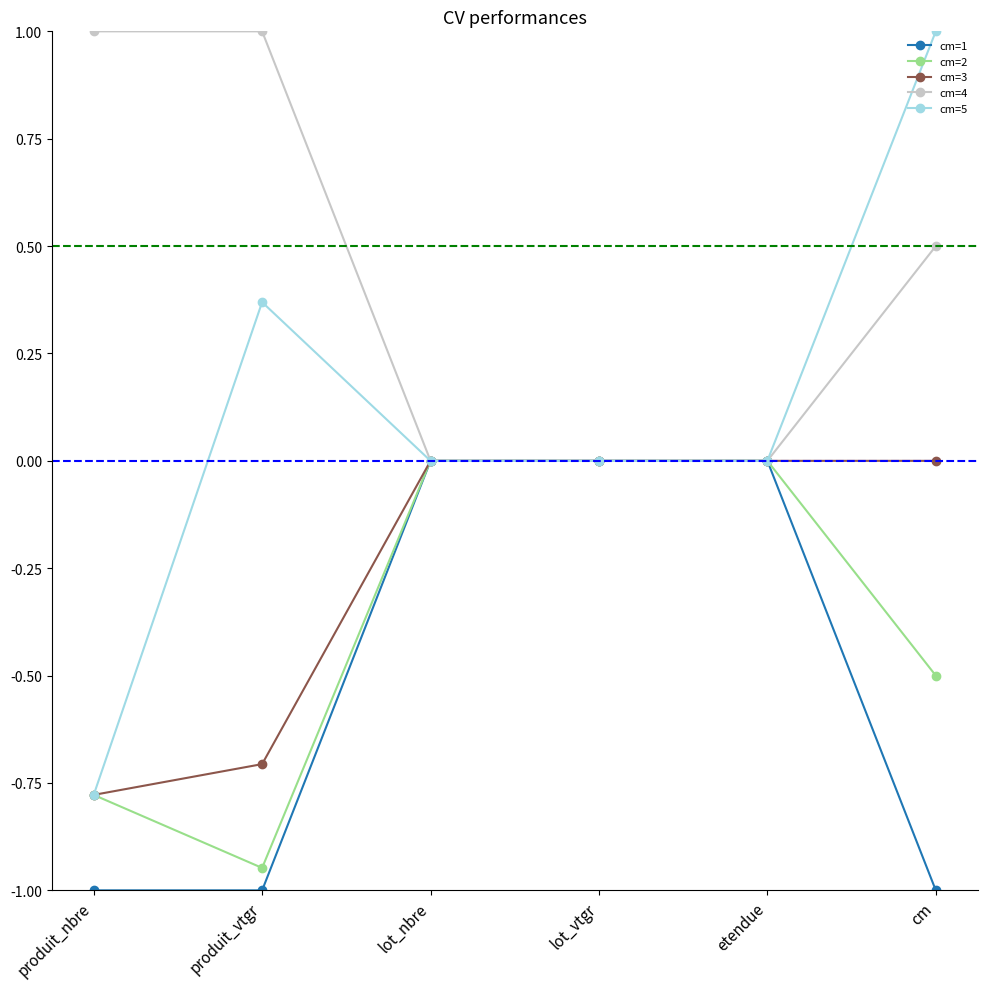

What is the highest value of the cm=5 series?

1.0